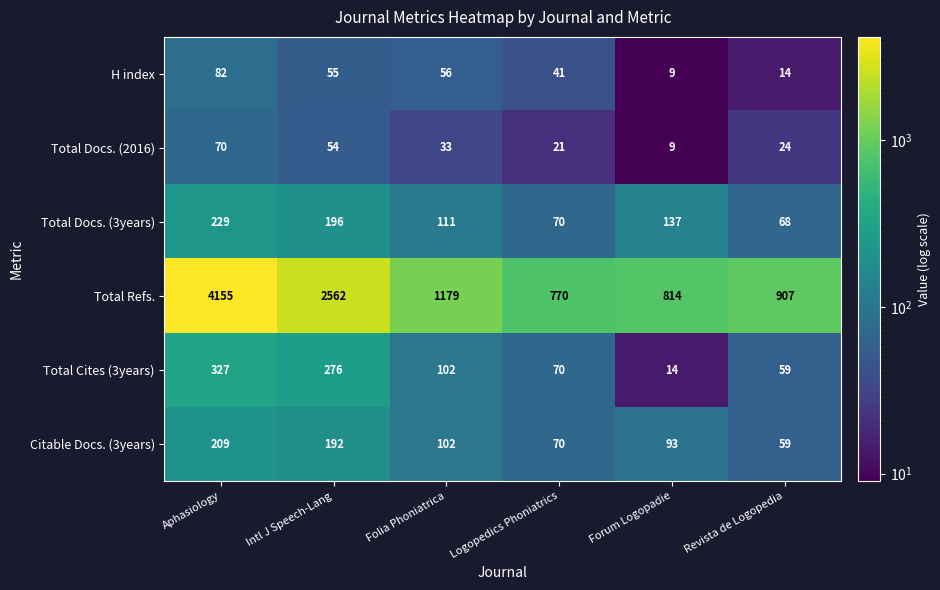

At how many categories does at least one series exceed 2054?

2